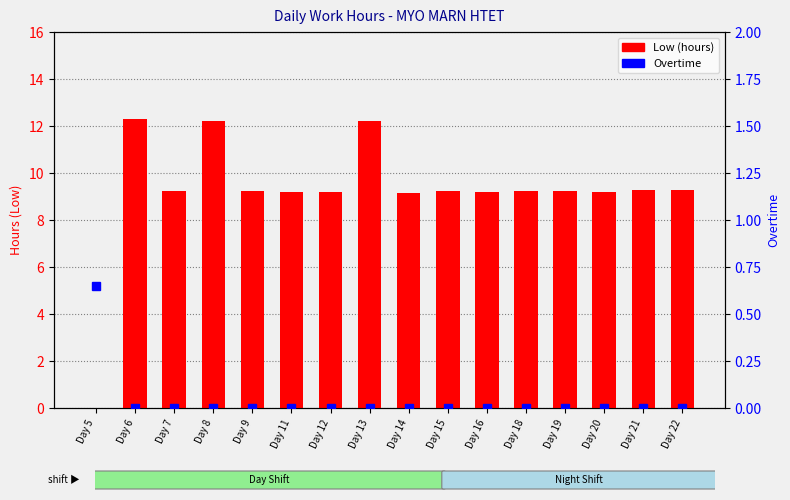

At which label does Low (hours) first exceed 9?

Day 6